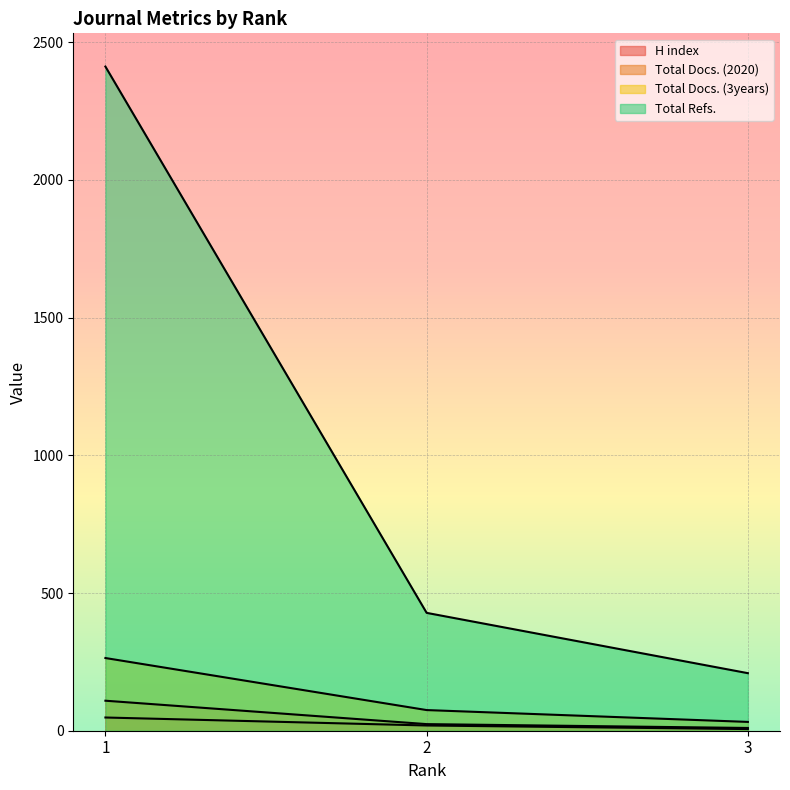

What is the difference between the Total Refs. values at 1 and 3?

2203